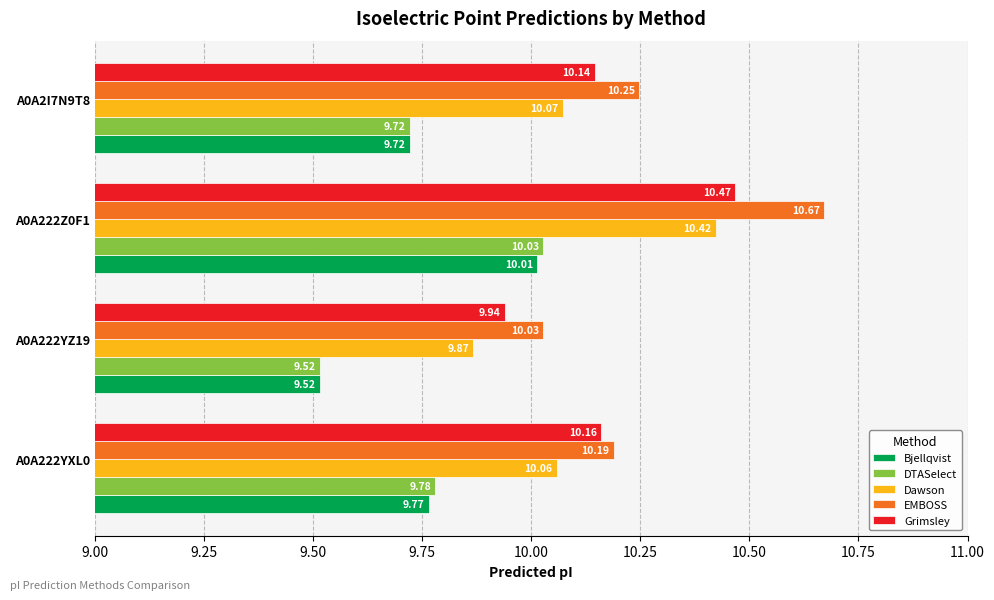

Rank the series by their maximum value, from highest to lowest.

EMBOSS, Grimsley, Dawson, DTASelect, Bjellqvist